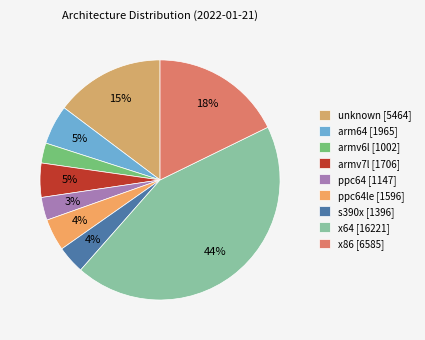

How many segments does this pie chart have?

9